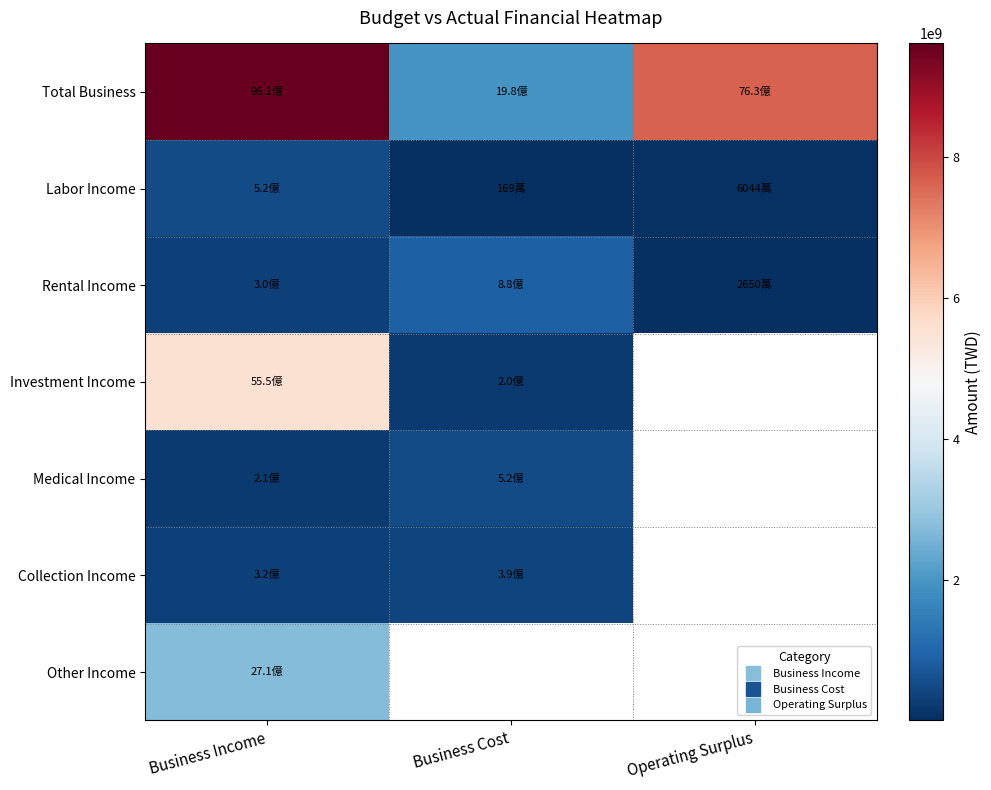

Which label corresponds to the smallest value in the chart?

Business Cost